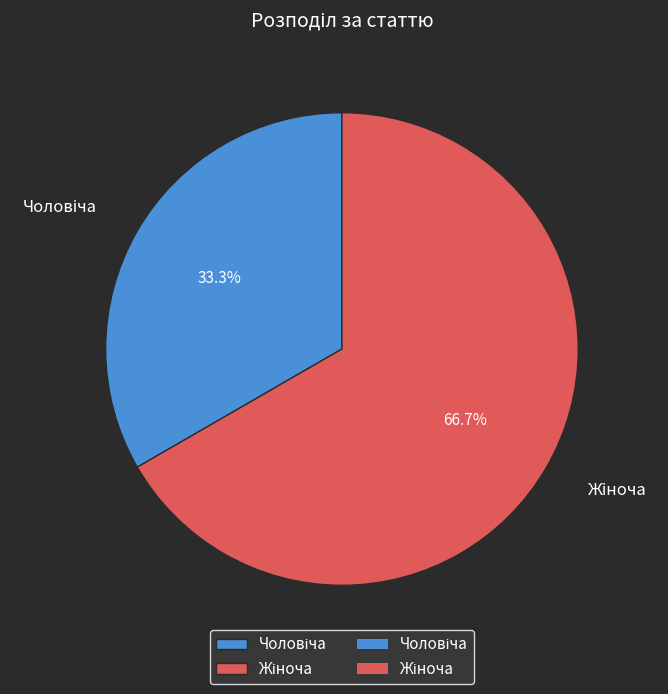

Does any single category account for the majority?

Yes